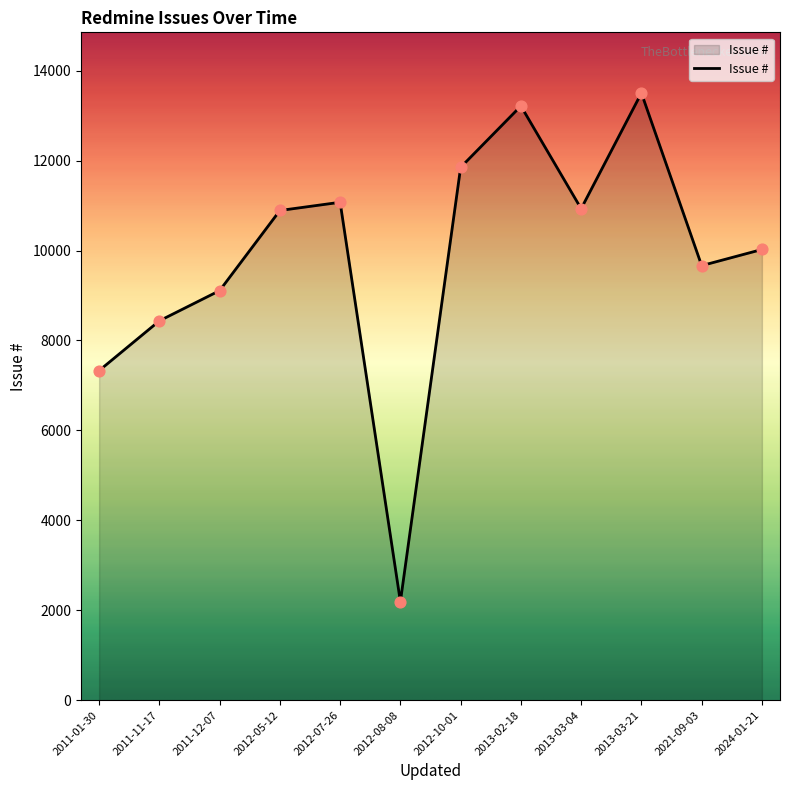

What is the ratio of the value at 2013-03-04 to the value at 2012-05-12?

1.0